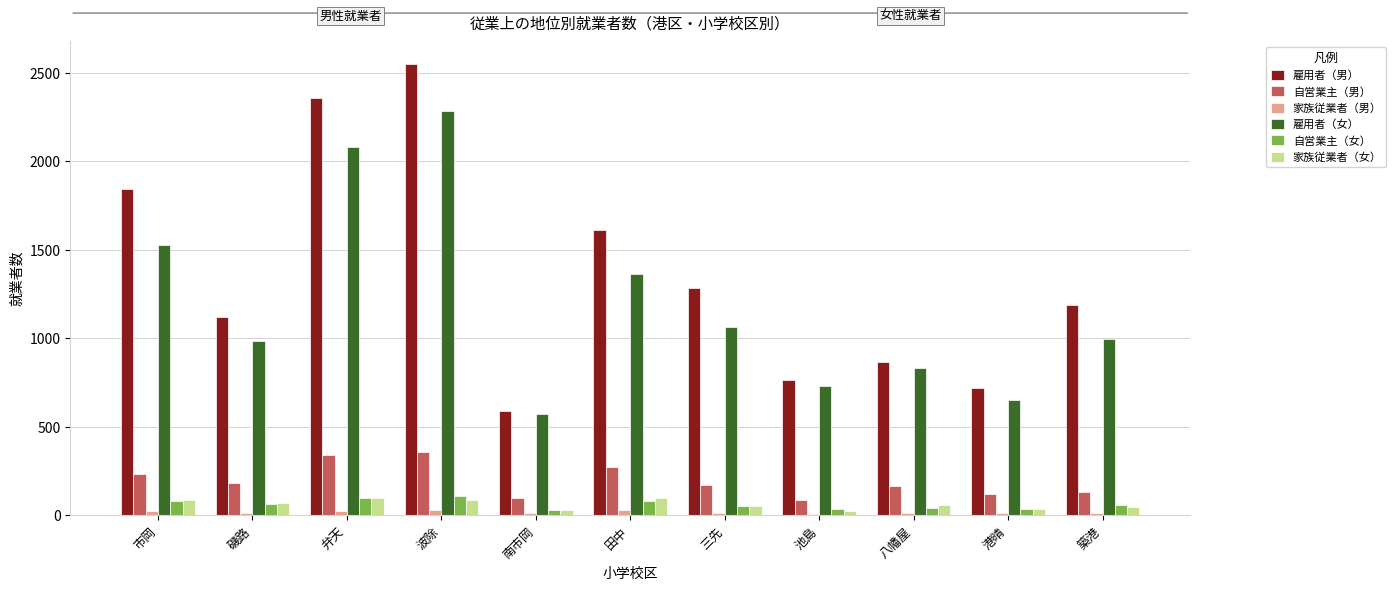

How many series are shown in this chart?

6